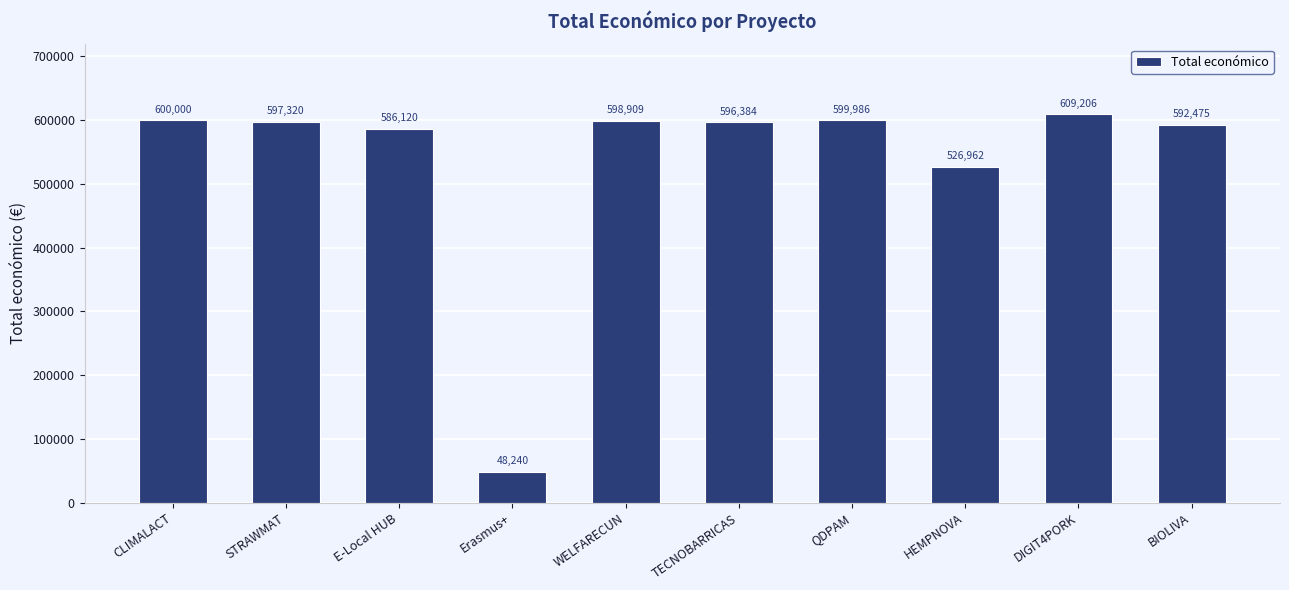

What is the change in value from TECNOBARRICAS to HEMPNOVA?

-69422